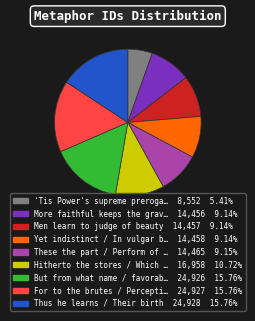

How many slices are in this pie chart?

9